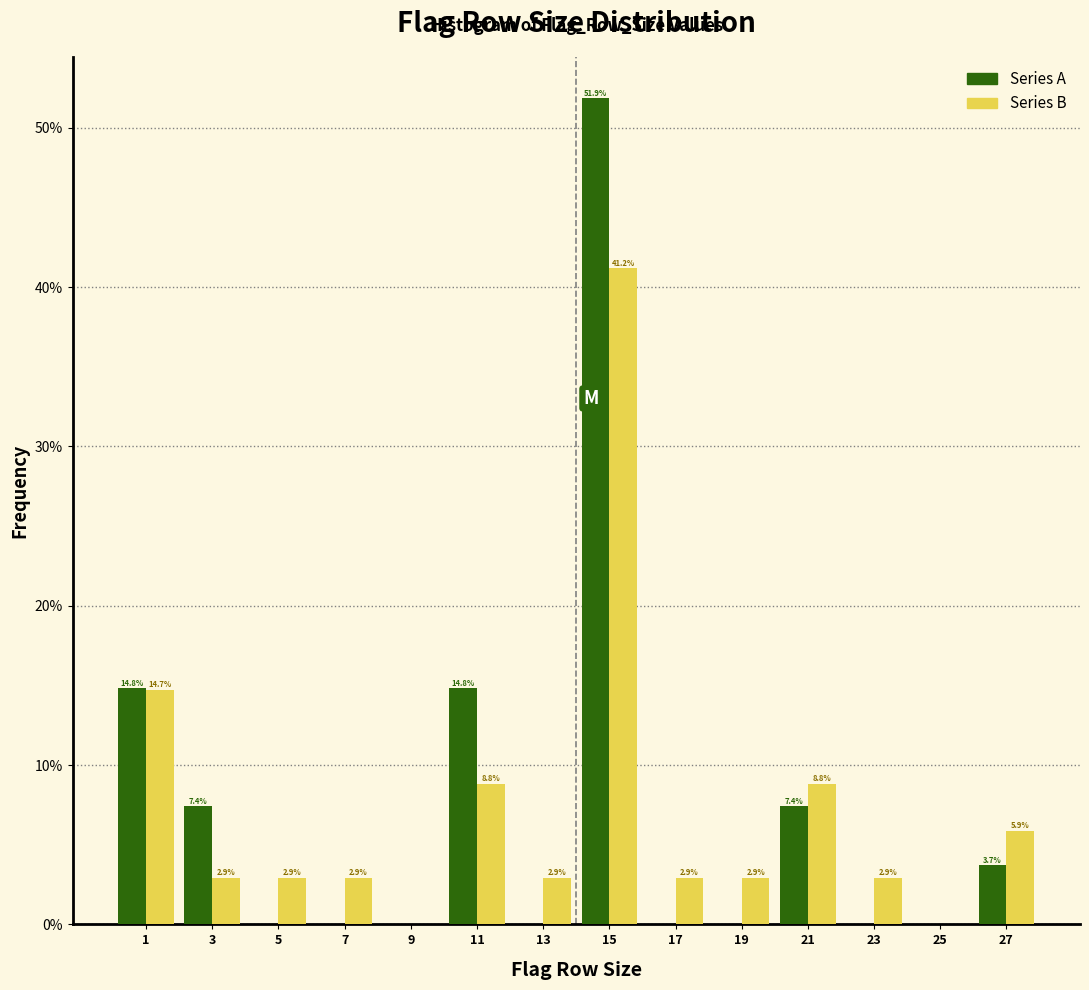

In the Series B series, which range on the x-axis has the tallest bar?

14 to 16